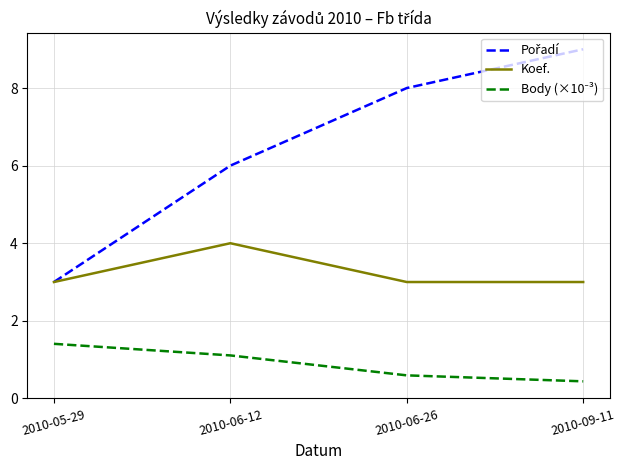

What position from the right is 2010-06-26?

2